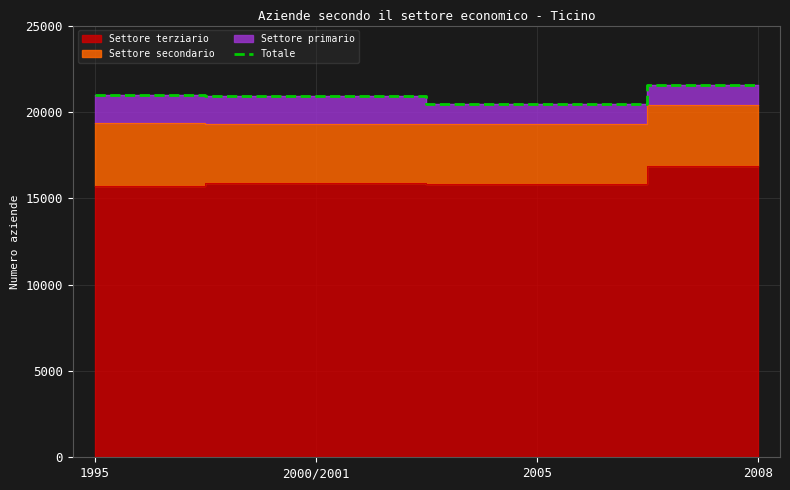

List the labels in order of value, smallest first.

2005, 2000/2001, 1995, 2008